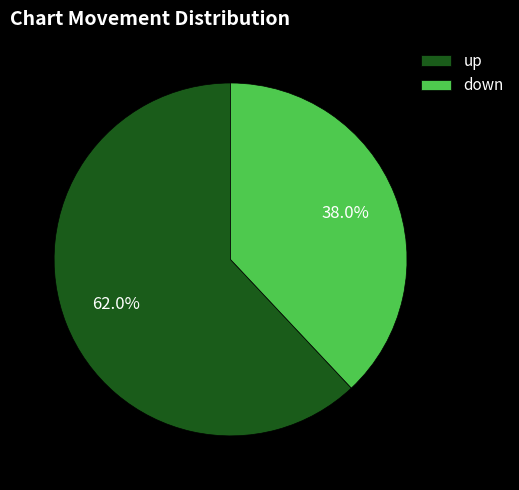

What is the ratio of the value at up to the value at down?

1.6